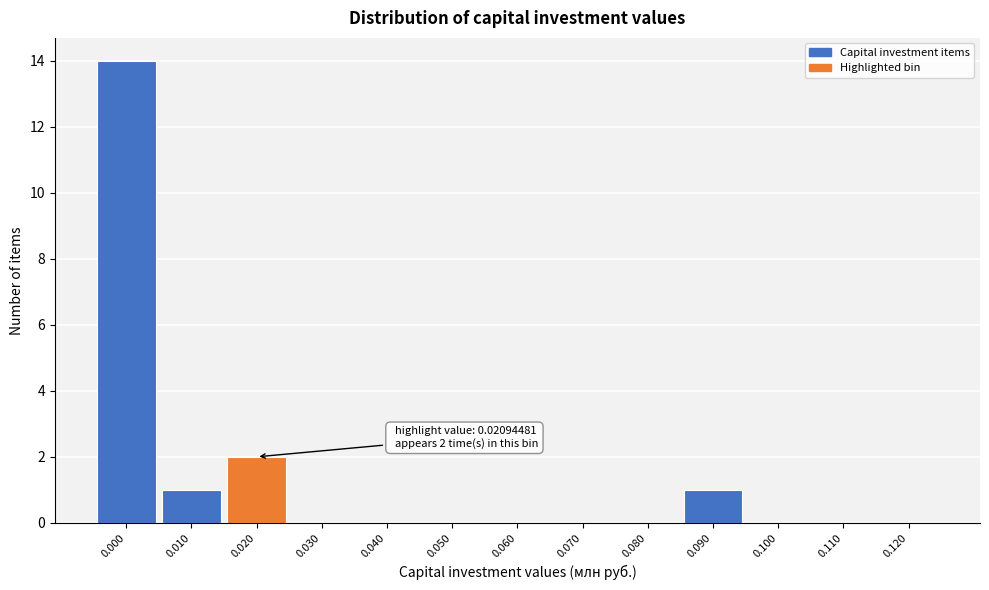

Reading left to right, extract all data points from this chart.

0.000=14	0.010=1	0.020=2	0.030=0	0.040=0	0.050=0	0.060=0	0.070=0	0.080=0	0.090=1	0.100=0	0.110=0	0.120=0